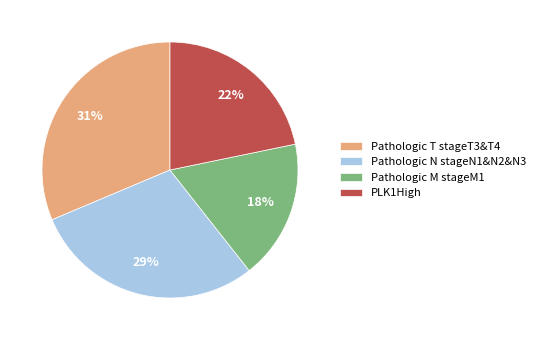

The Pathologic T stageT3&T4 slice represents 31% of the pie. True or false?

True